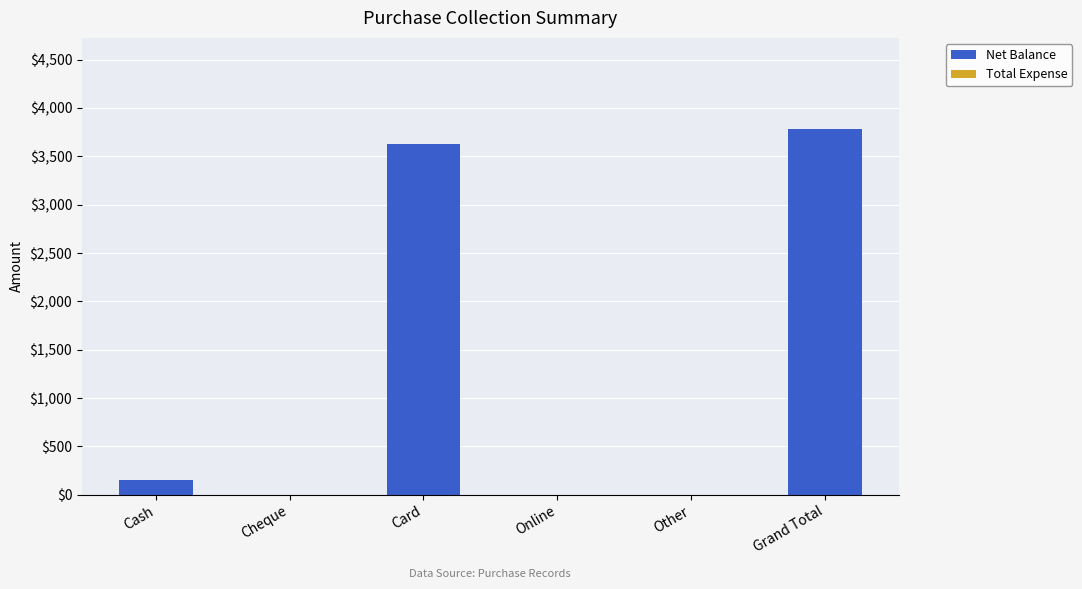

What is the greatest value displayed?

3780